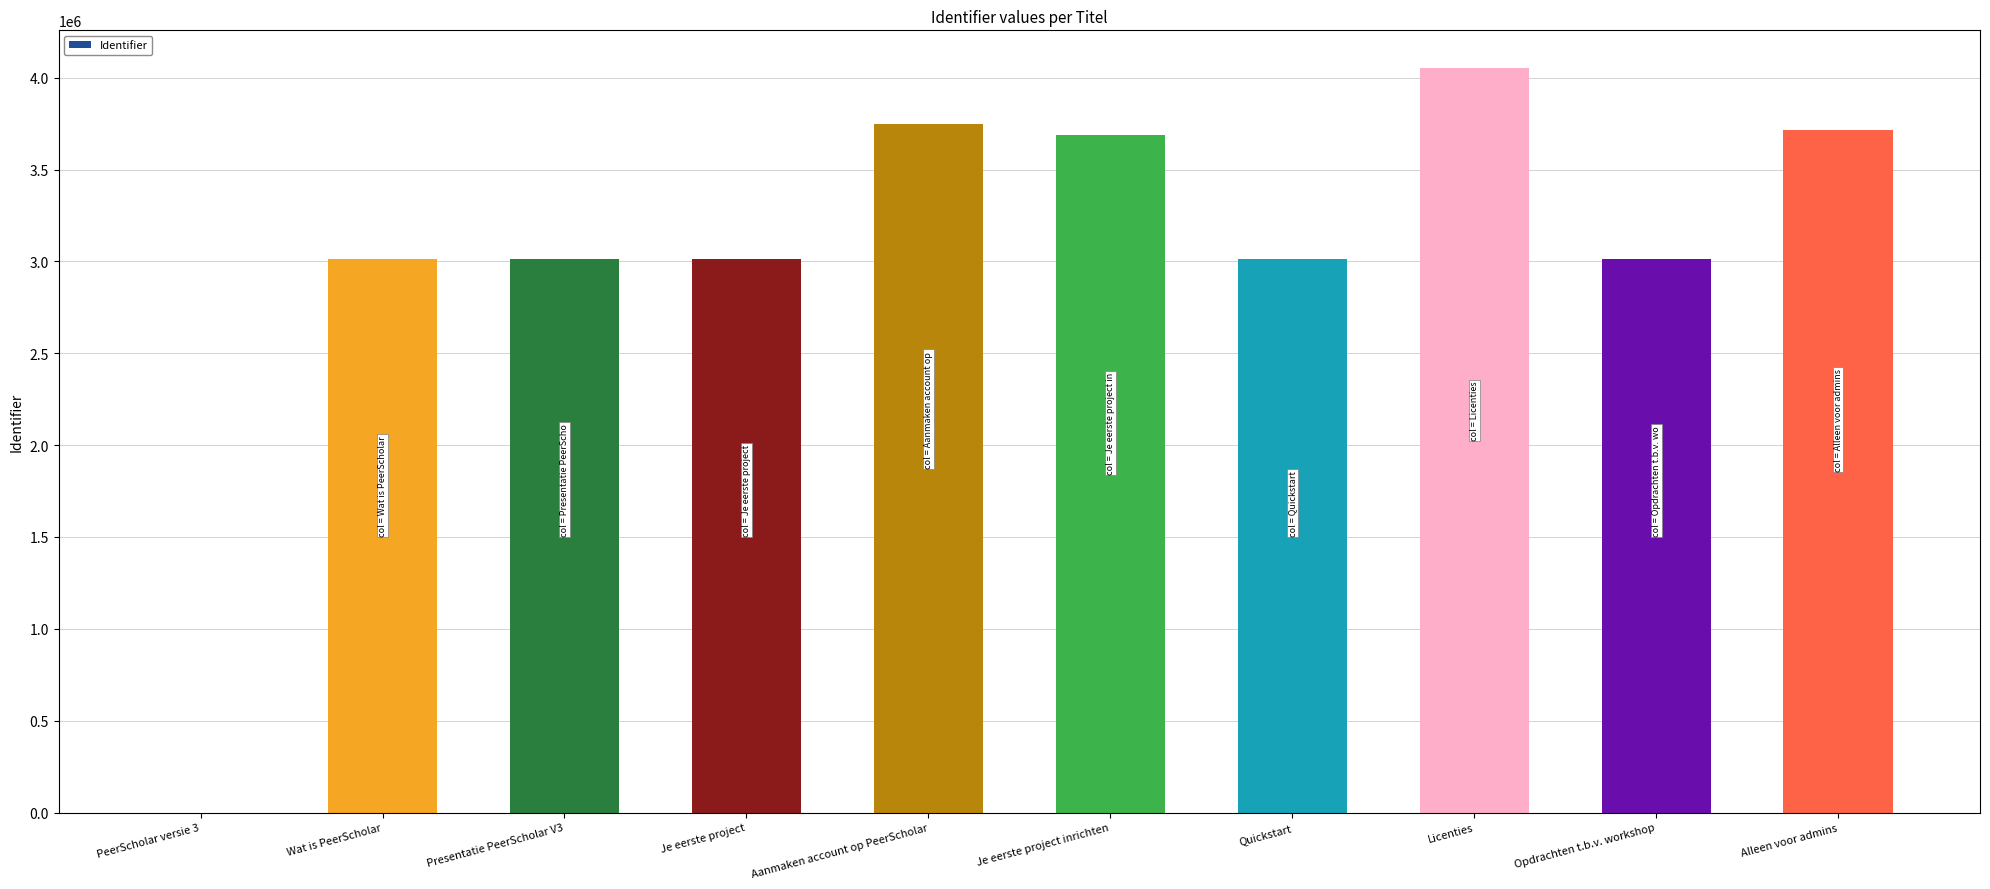

What is the sum of all values?

30258878